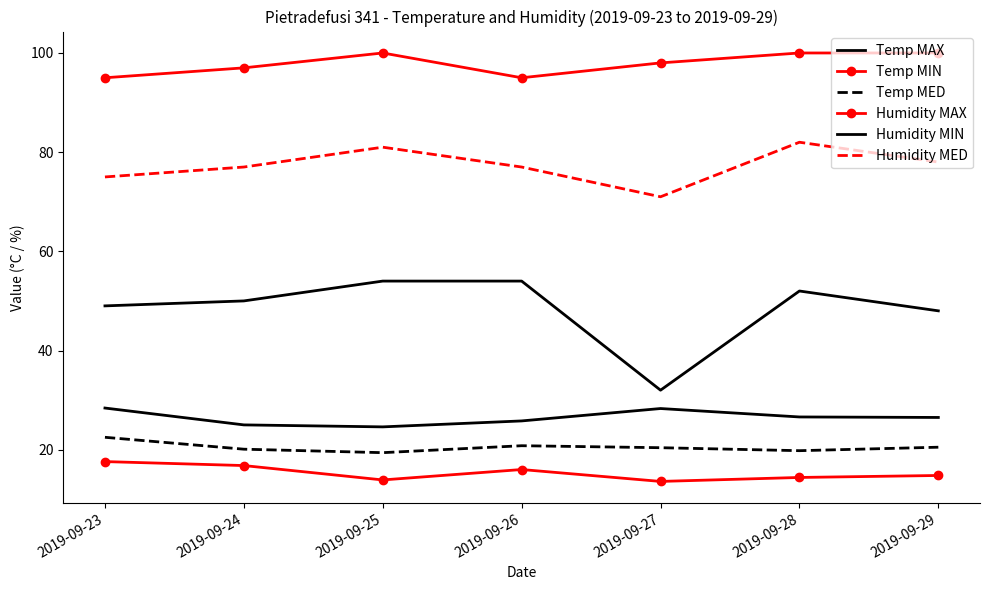

List the labels in order of Humidity MIN value, smallest first.

2019-09-27, 2019-09-29, 2019-09-23, 2019-09-24, 2019-09-28, 2019-09-25, 2019-09-26